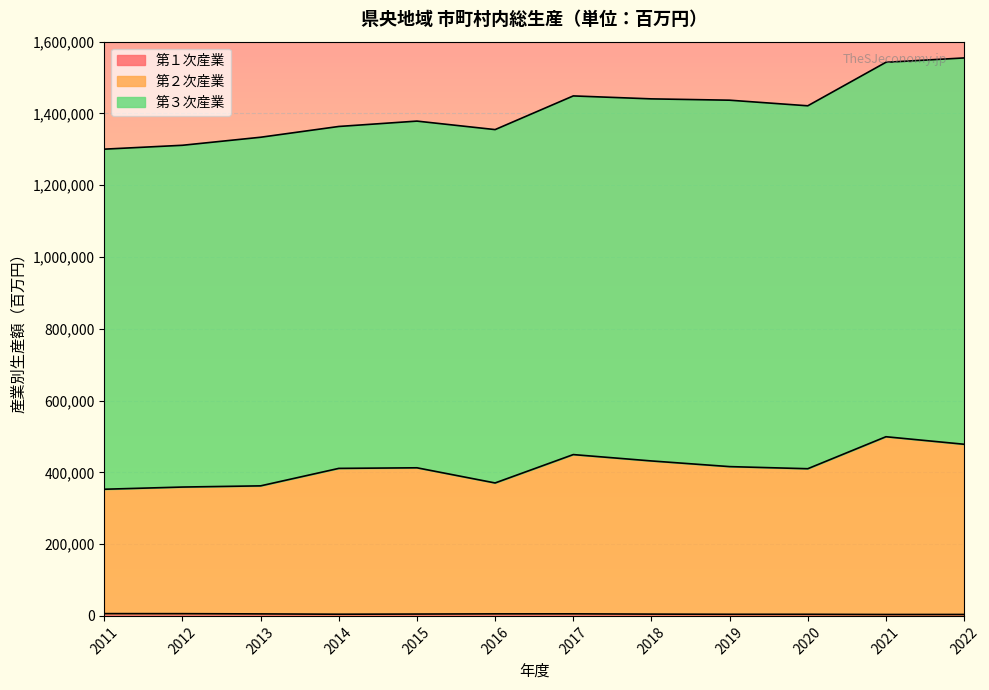

True or false: 第２次産業 and 第１次産業 cross at least once.

False